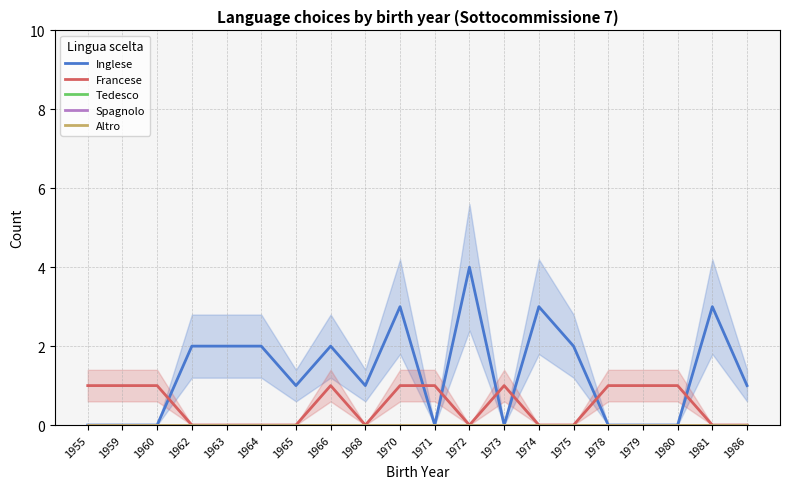

At which category does the chart reach its minimum across all series?

1955